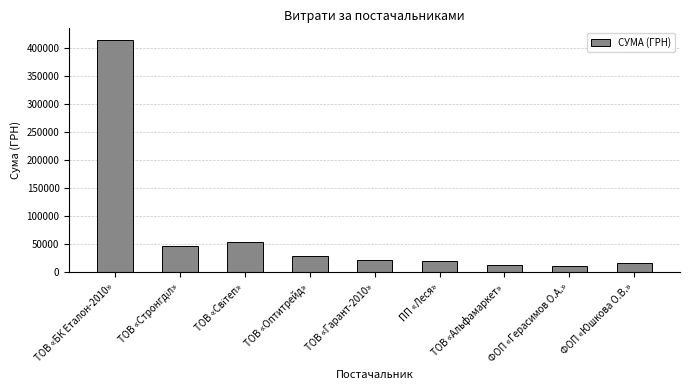

What is the approximate value at ПП «Леся»?

20404.4